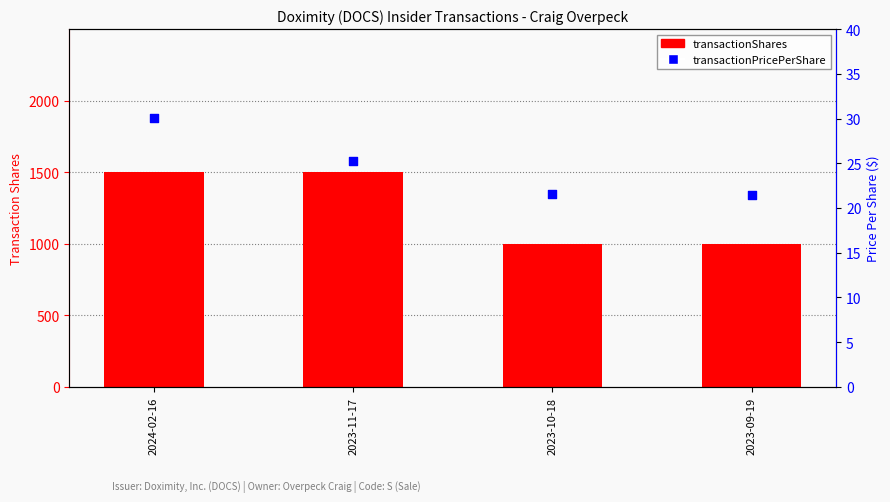

At which category is the sum across all series the highest?

2024-02-16